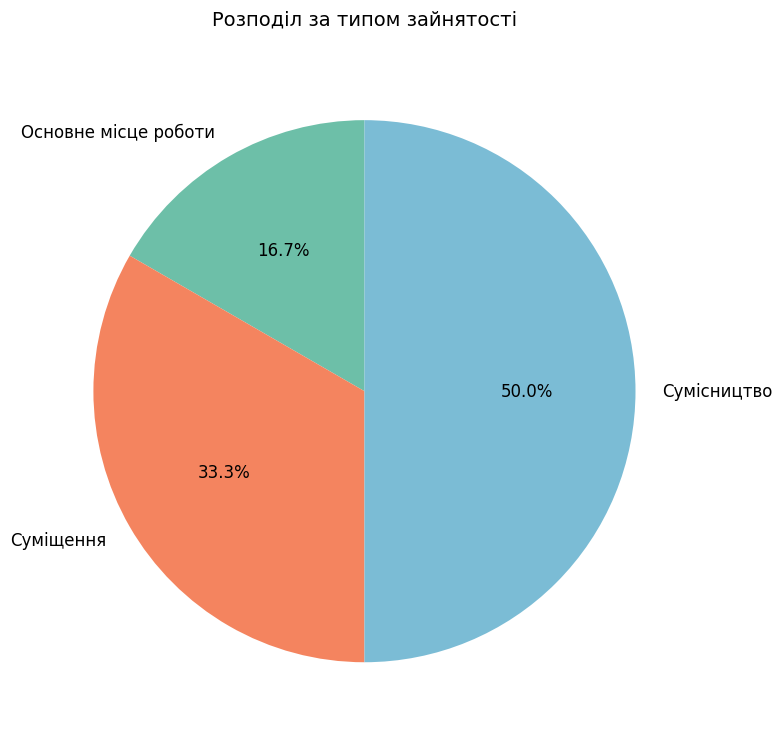

To the nearest percent, what portion does Суміщення represent?

33%